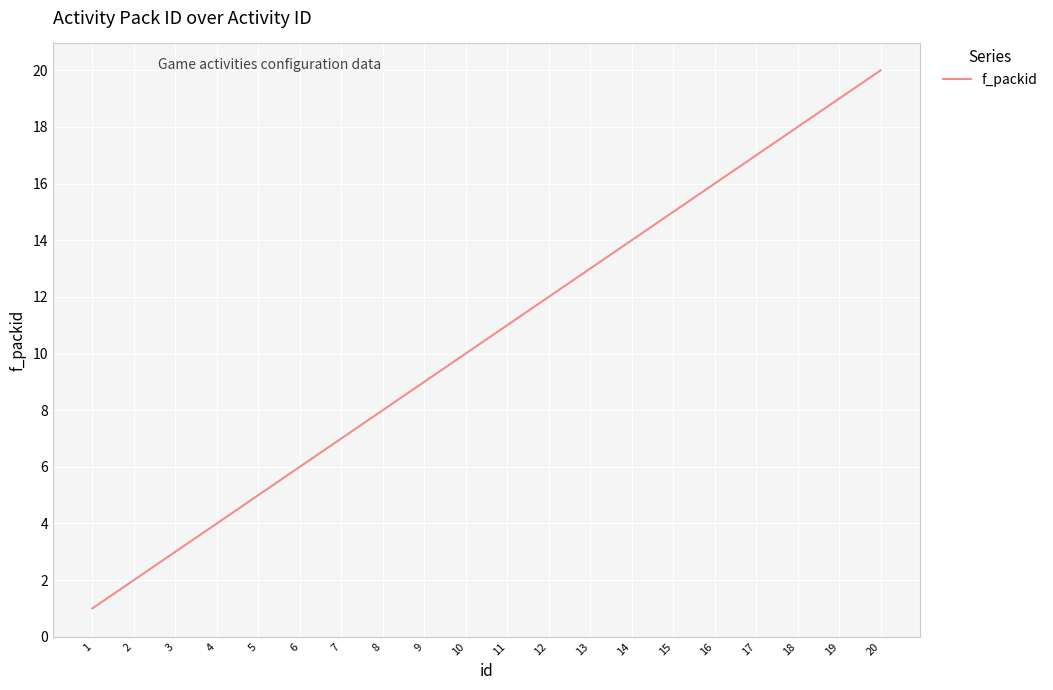

Between 19 and 13, which is larger?

19